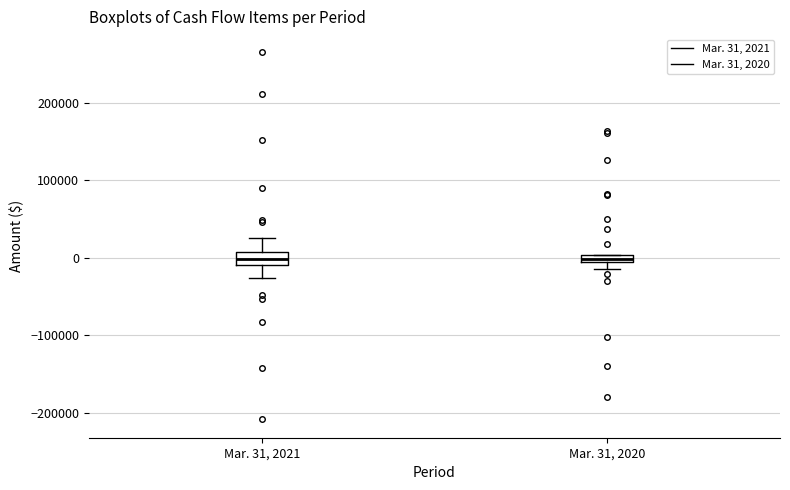

Where is the upper edge of the box for Mar. 31, 2020 on the y-axis? The values are not printed on the chart, so give them approximately, as read against the axis.

0